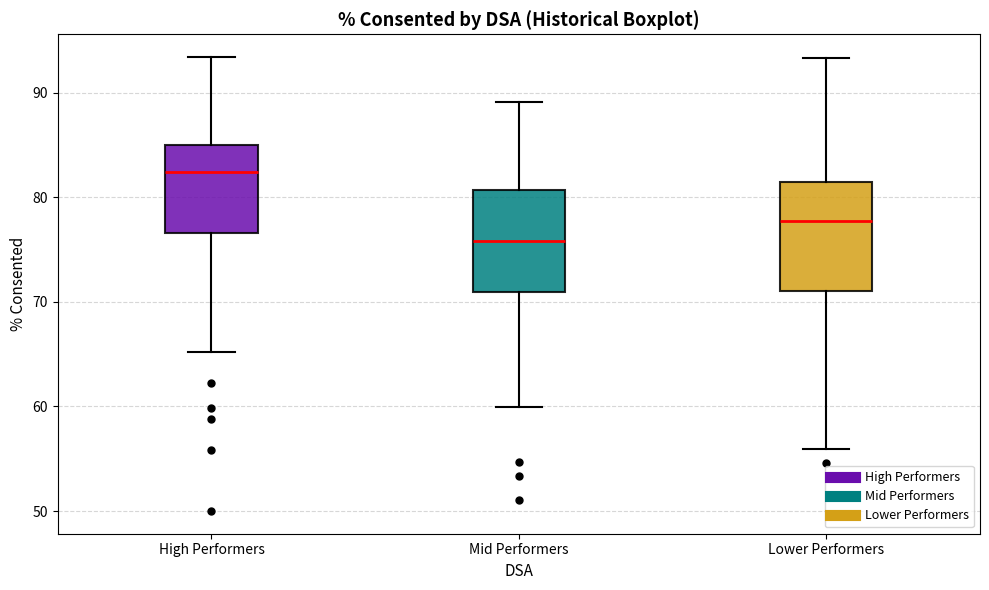

Which box has the lowest median line?

Mid Performers